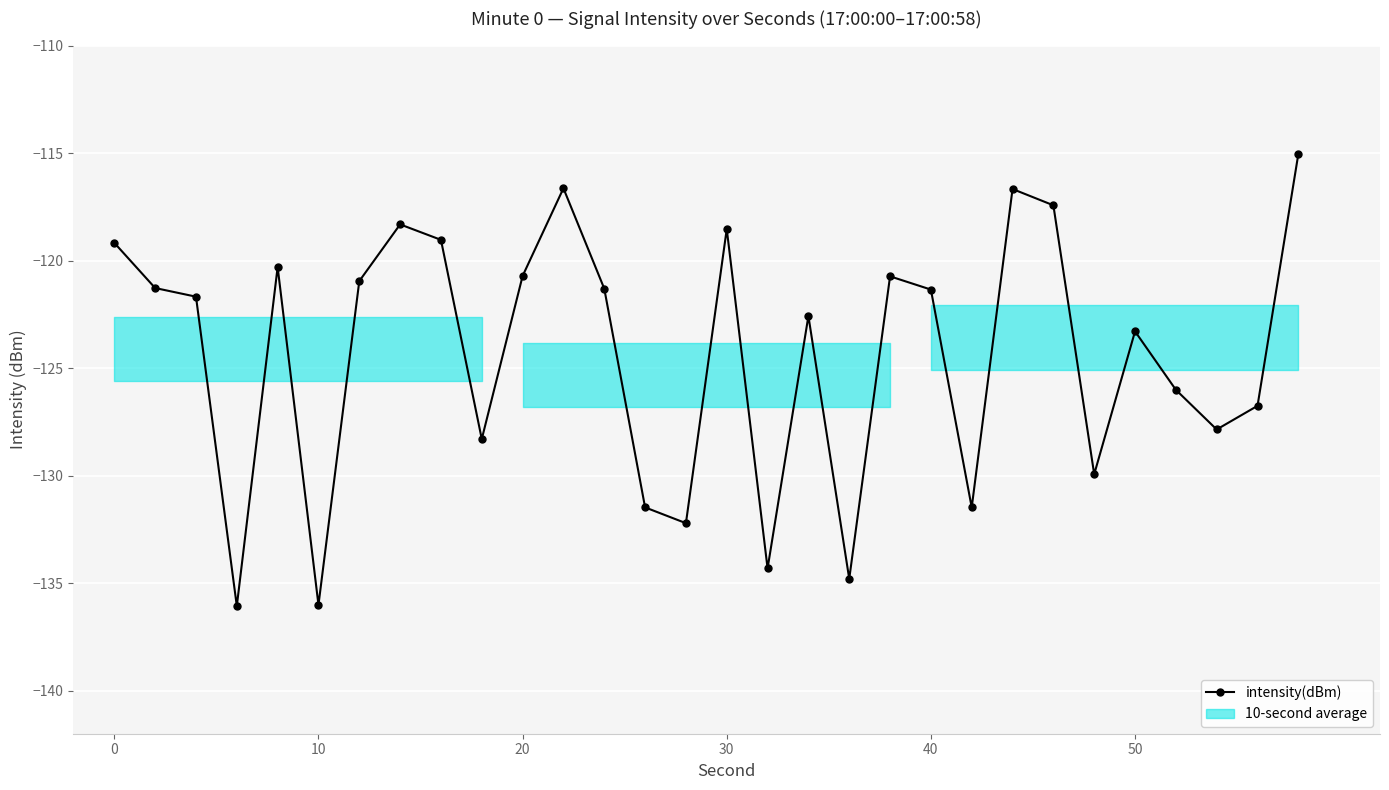

What is the maximum value shown in the chart?

-115.0